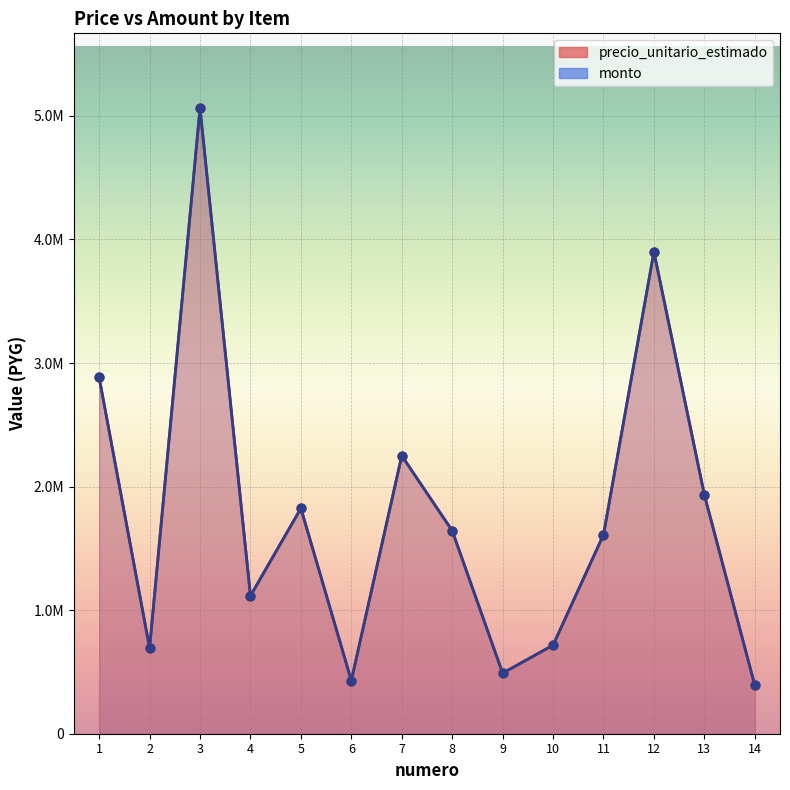

Is the value of monto at 9 greater than the value of precio_unitario_estimado at 3?

No